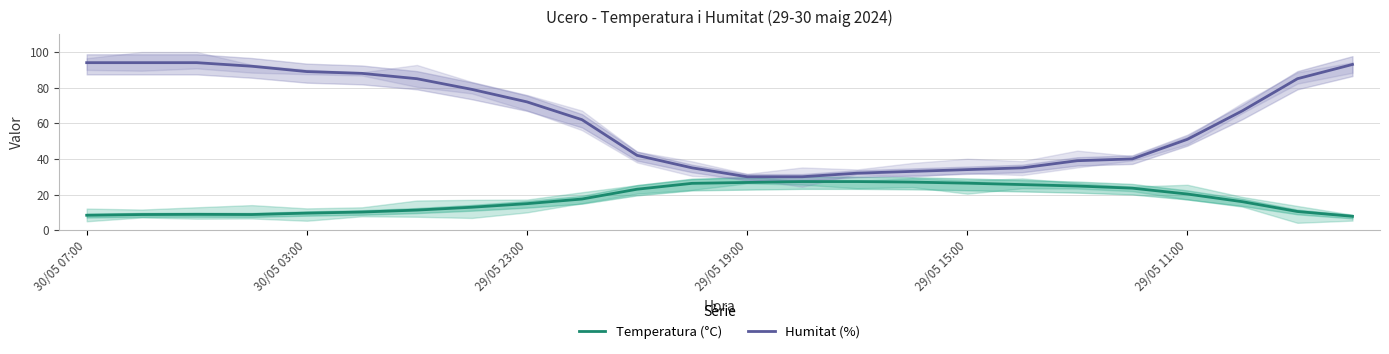

How many lines are shown in the chart?

2